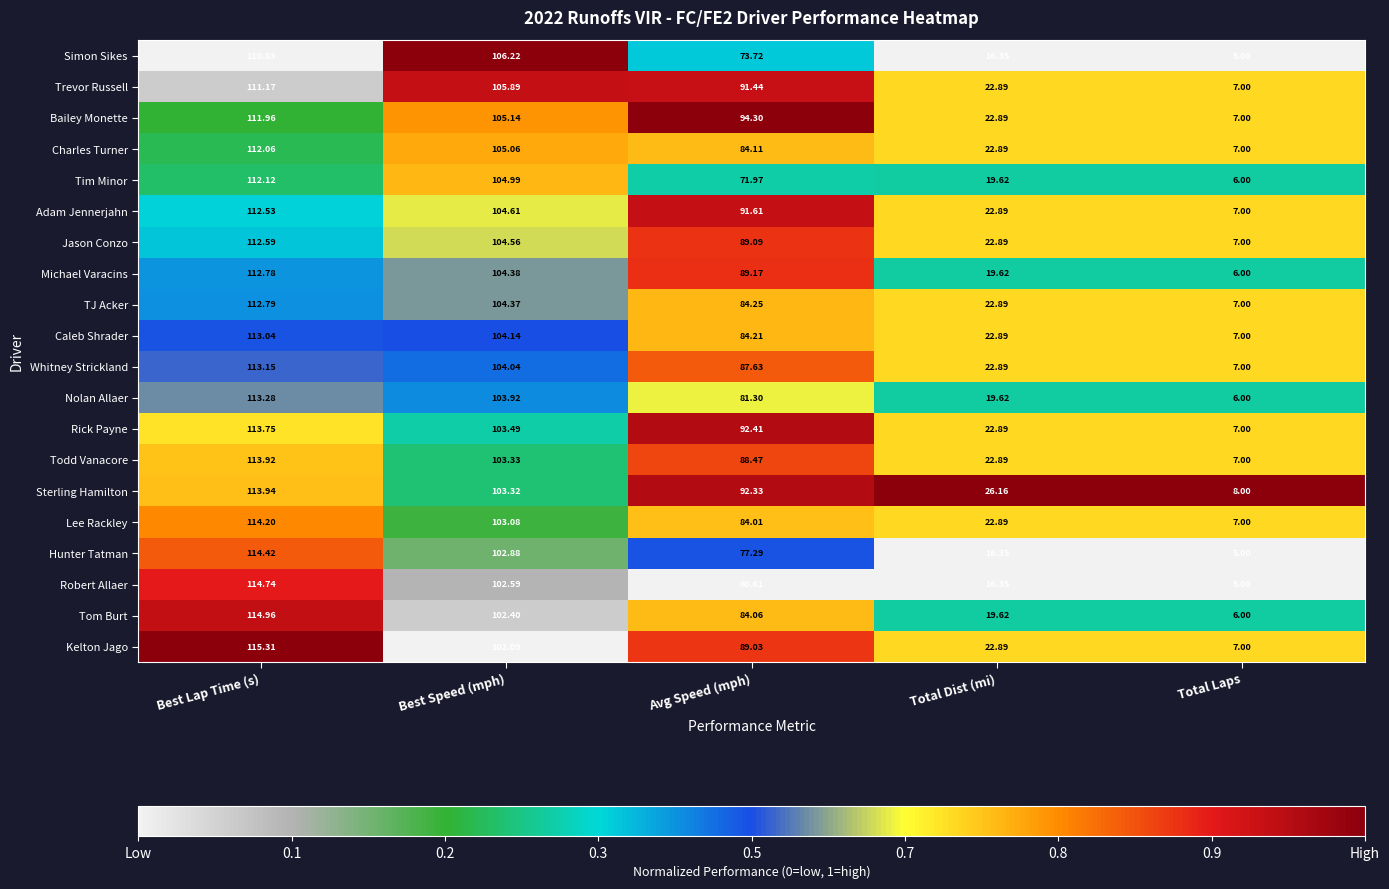

At which label does Adam Jennerjahn first exceed 91?

Best Lap Time (s)